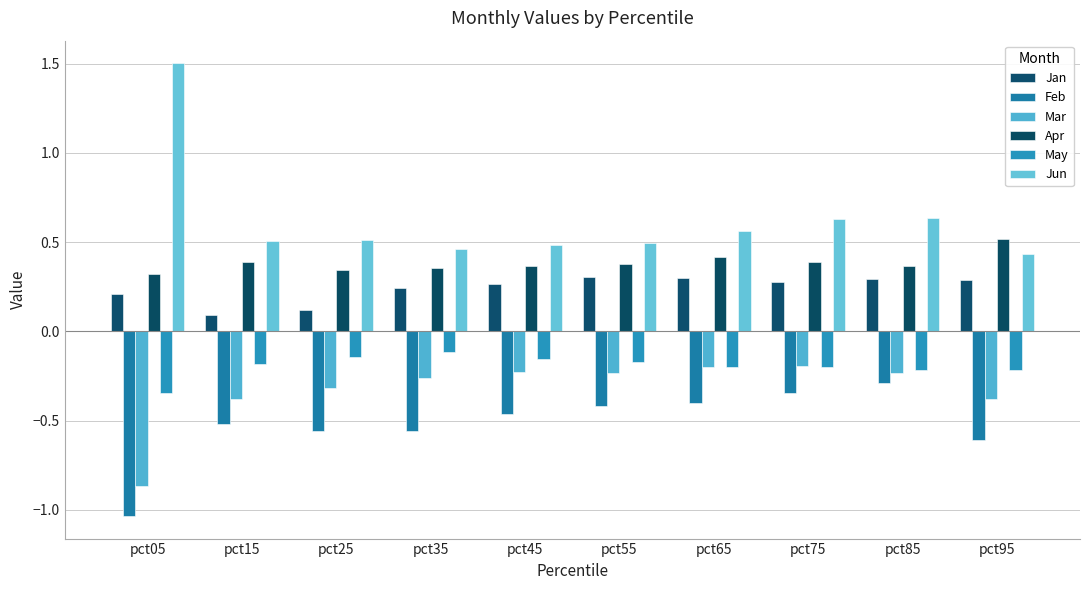

How many bars are there in total?

60